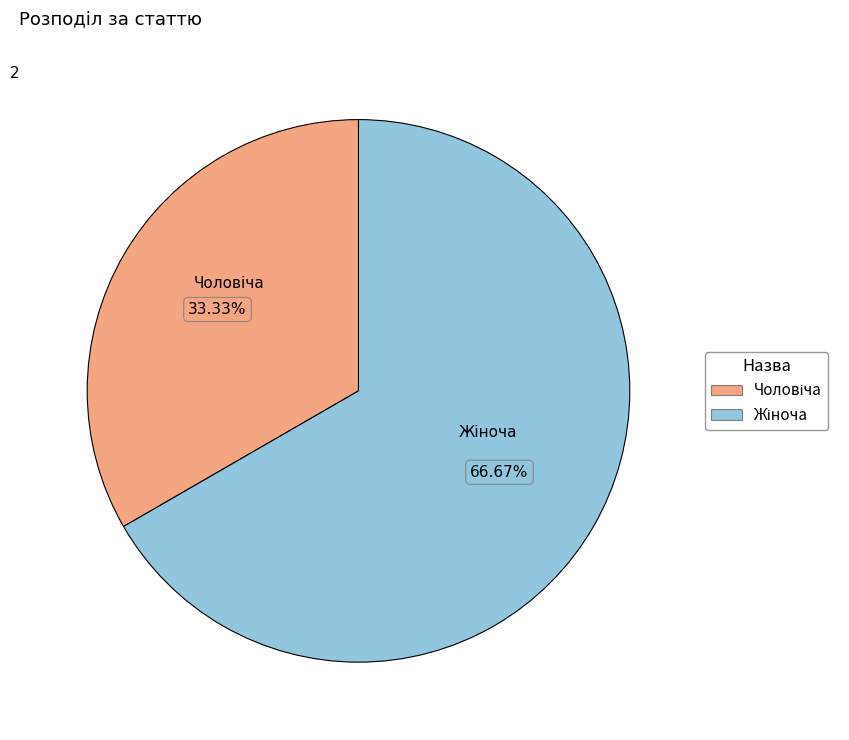

Does any single category account for the majority?

Yes